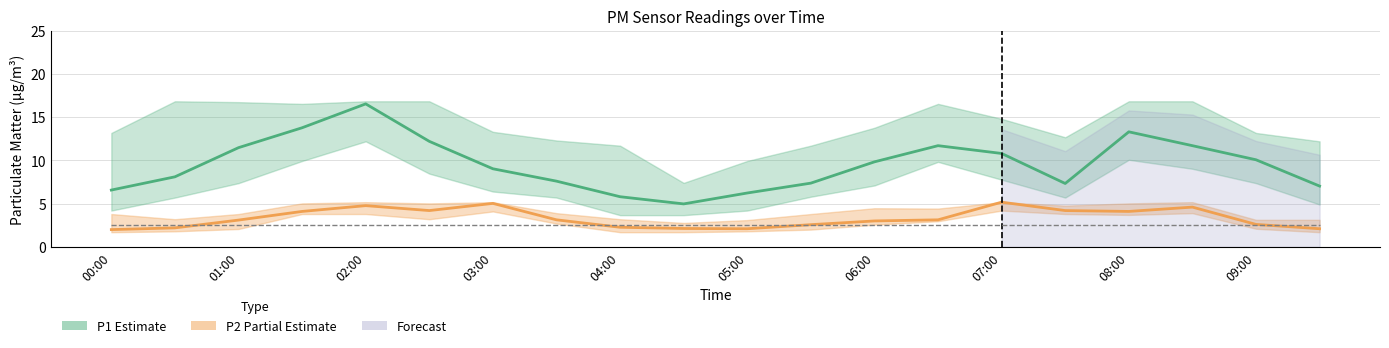

Which series has the largest range (max minus min)?

P1 (Estimate)